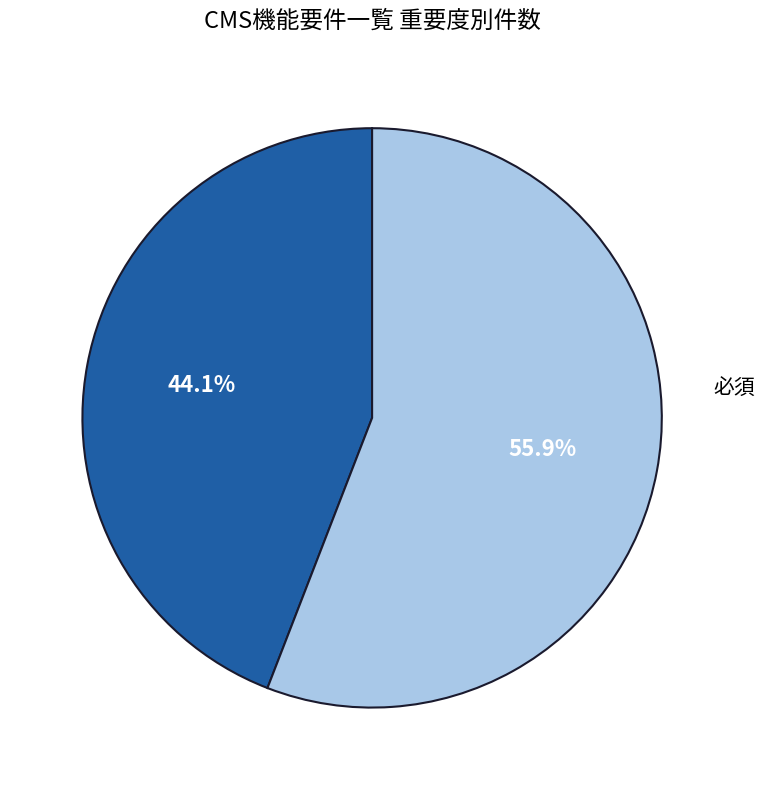

To the nearest percent, what is the average slice percentage?

50%